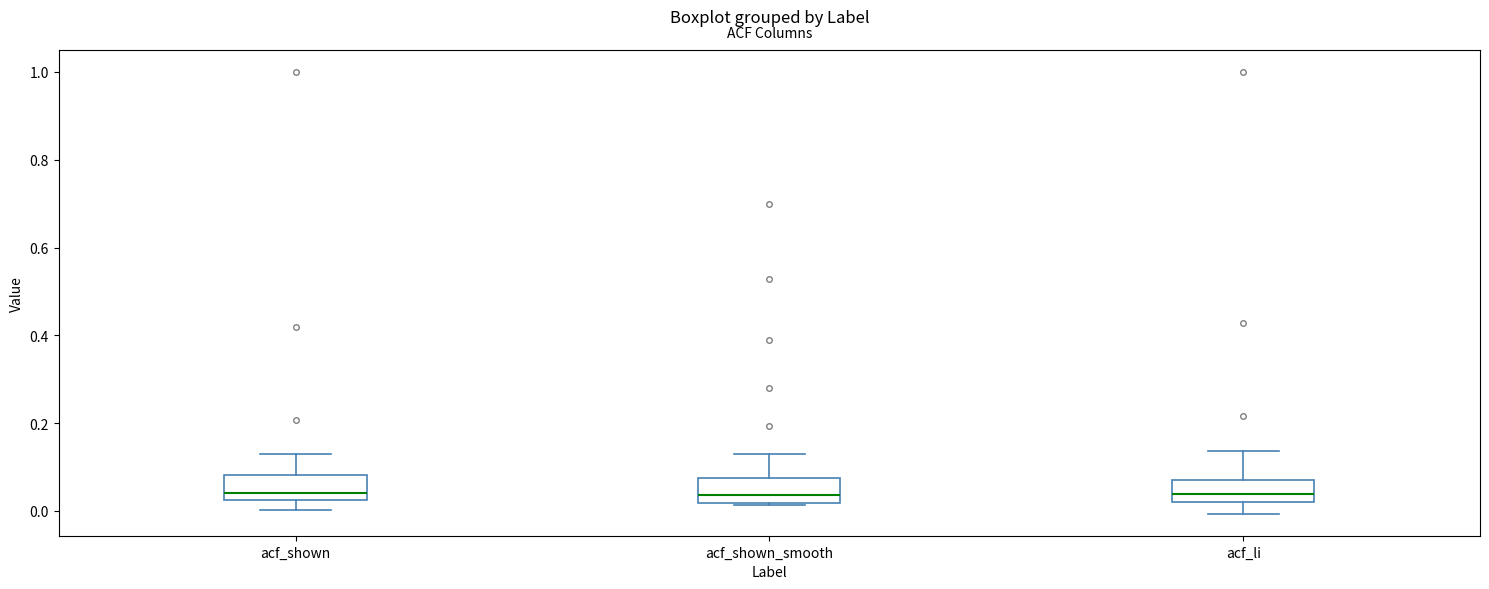

Where is the upper edge of the box for acf_shown_smooth on the y-axis? The values are not printed on the chart, so give them approximately, as read against the axis.

0.08